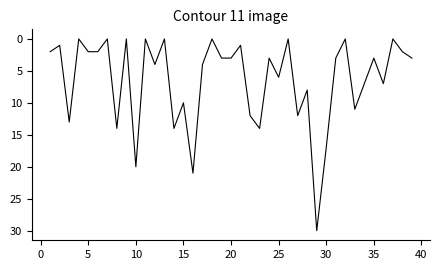

Is this an area chart (filled region under the line)?

No